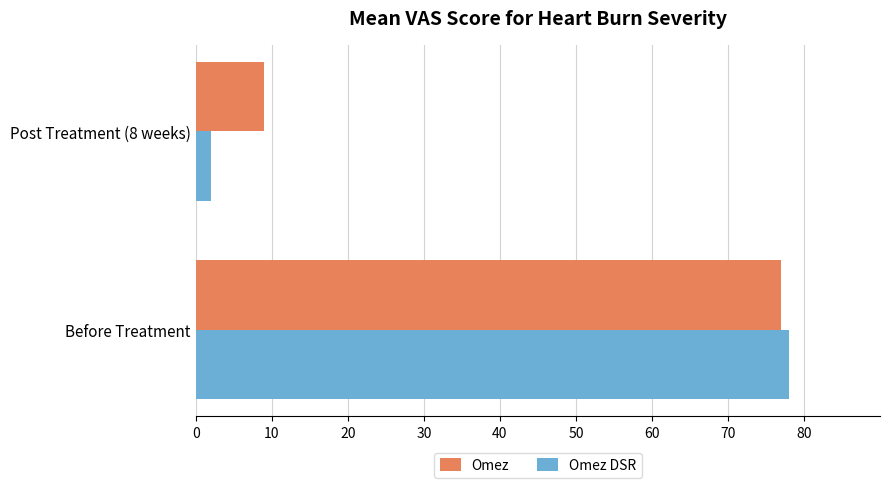

What is the difference between the maximum and minimum values in the Omez DSR series?

76